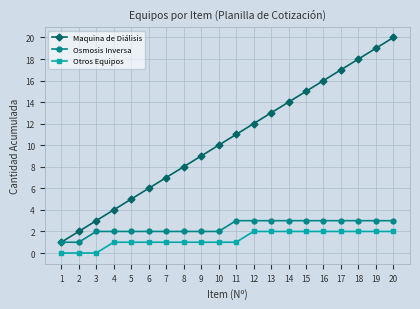

Which series has the largest range (max minus min)?

Maquina de Diálisis